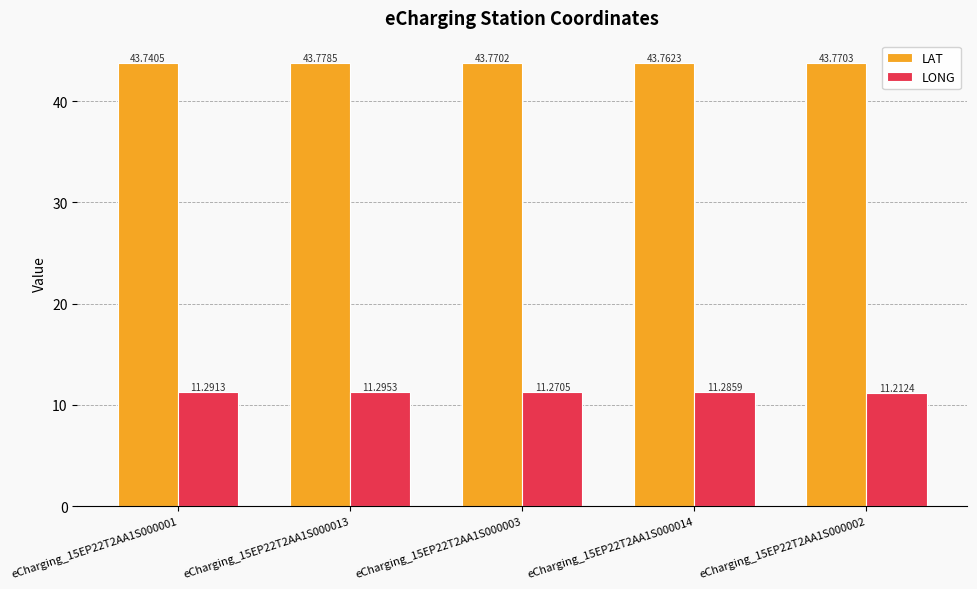

List the series in order of their overall mean, lowest first.

LONG, LAT